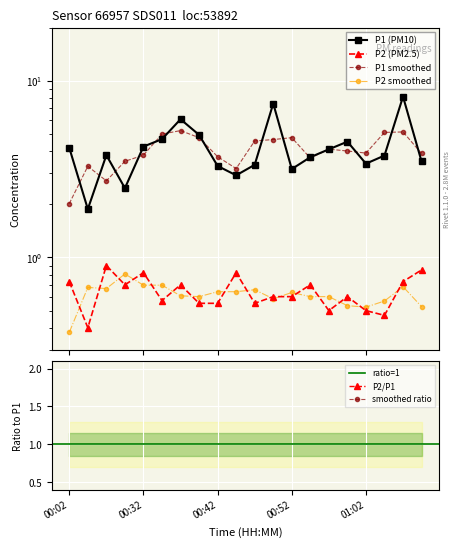

What is the label of the 3rd point from the right?

01:04